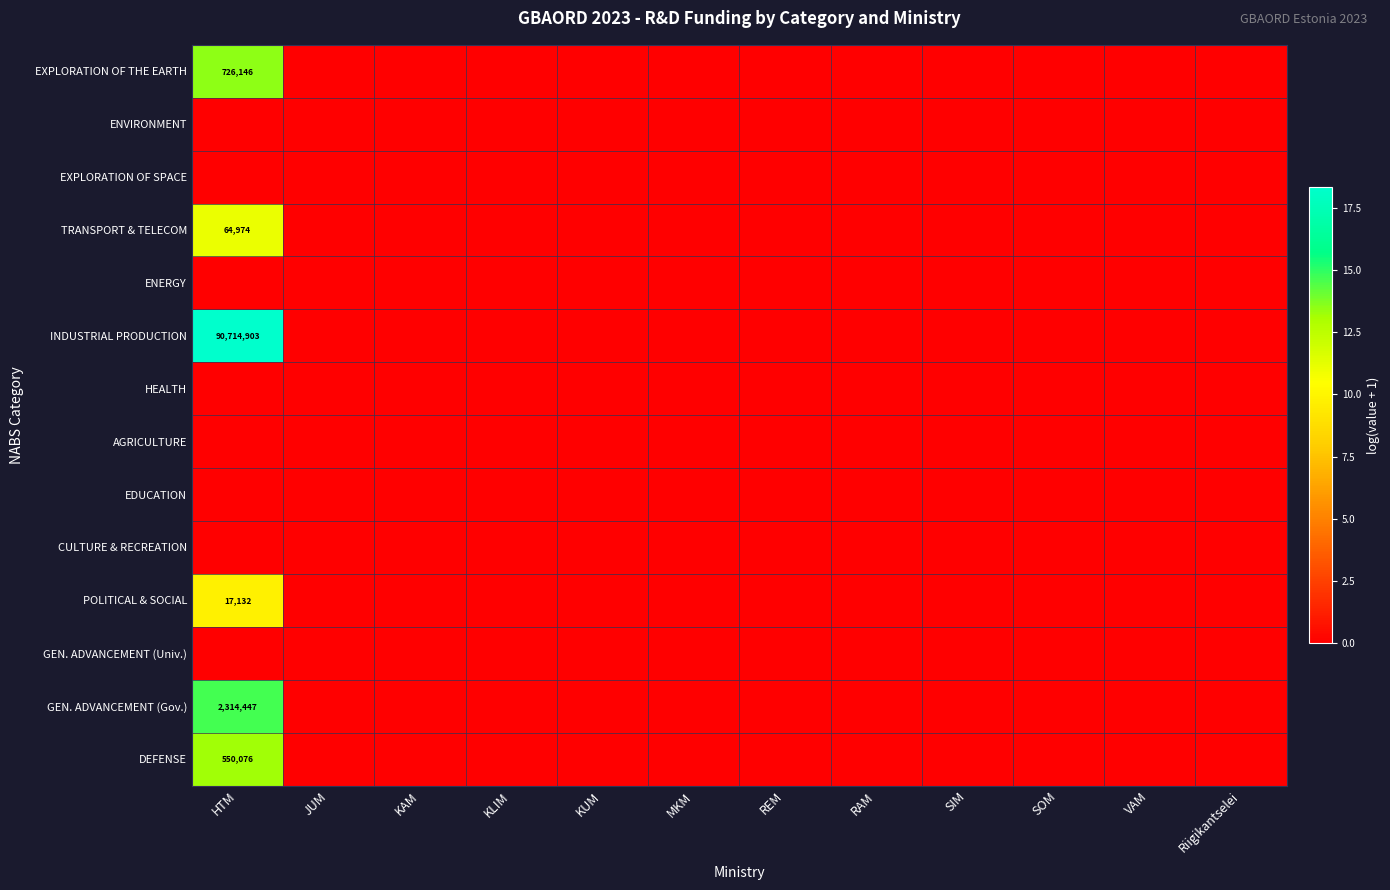

At which category is the sum across all series the highest?

HTM